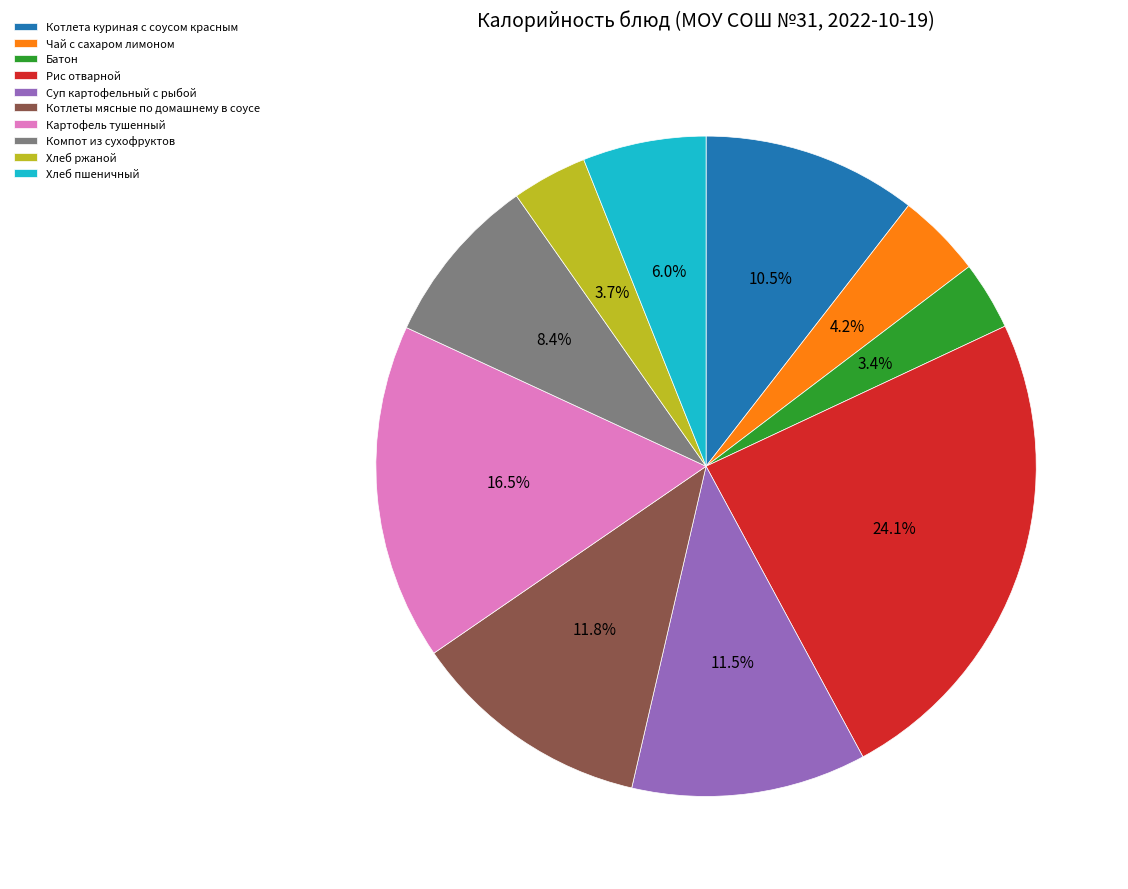

Which has a higher value, Котлеты мясные по домашнему в соусе or Котлета куриная с соусом красным?

Котлеты мясные по домашнему в соусе